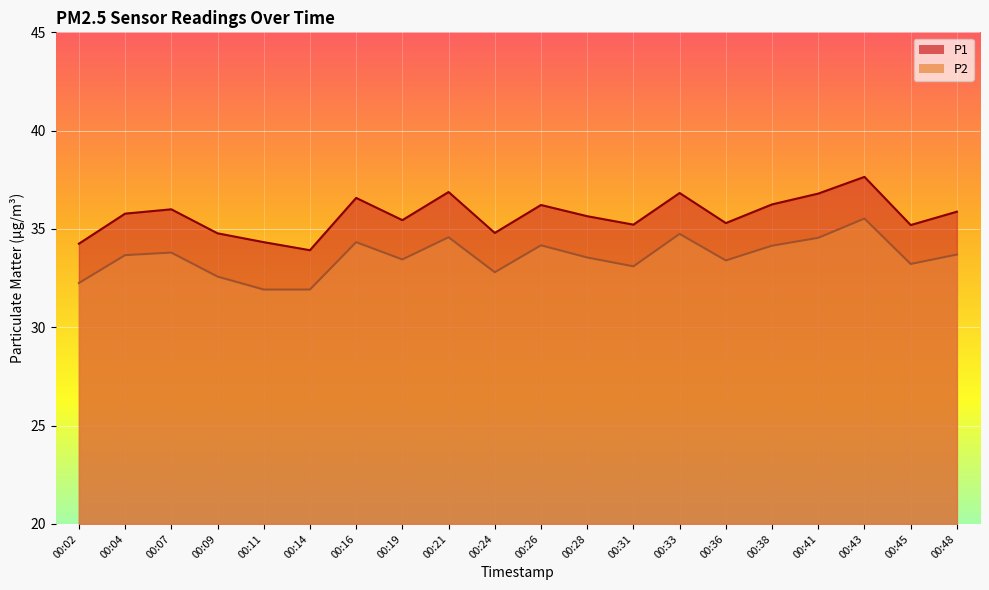

What is the value of the P1 point at the 7th from the left?

36.6